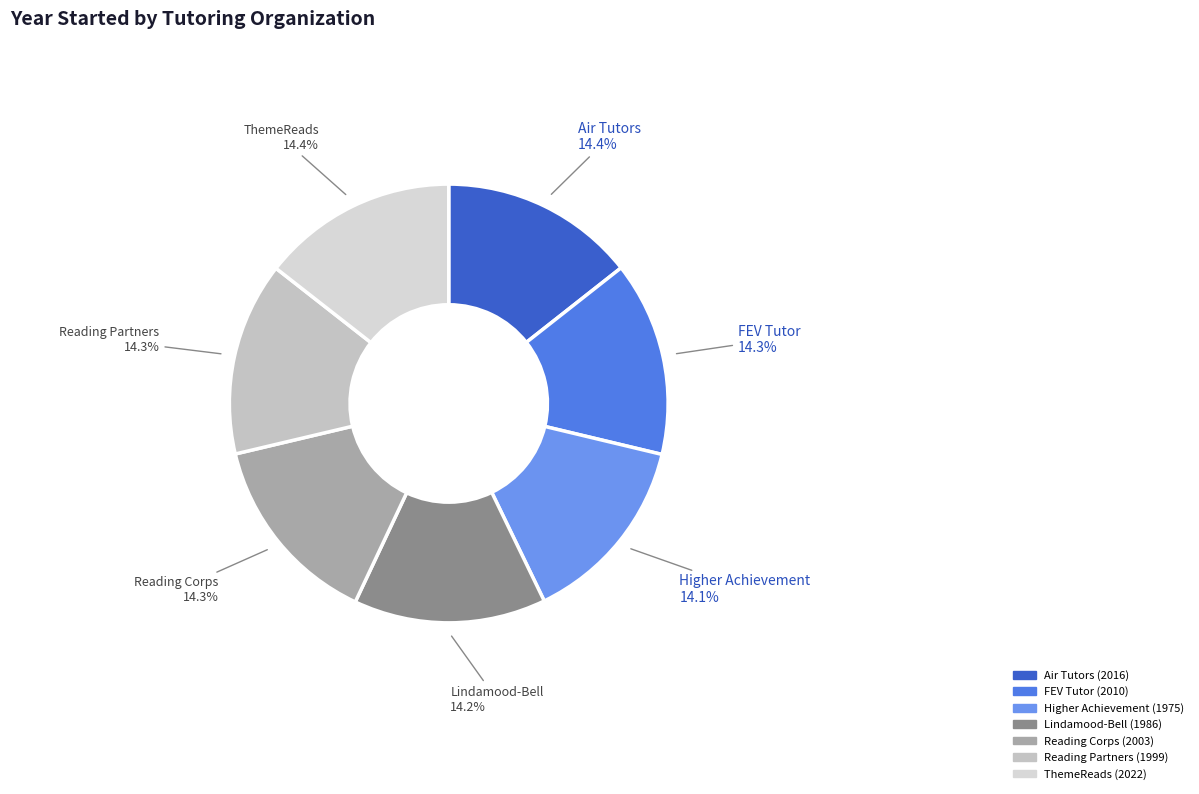

True or false: Reading Corps accounts for 29% of the total.

False